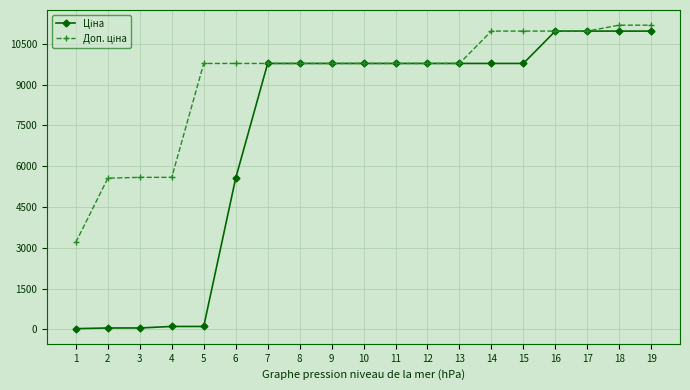

At how many categories does at least one series exceed 4139?

18